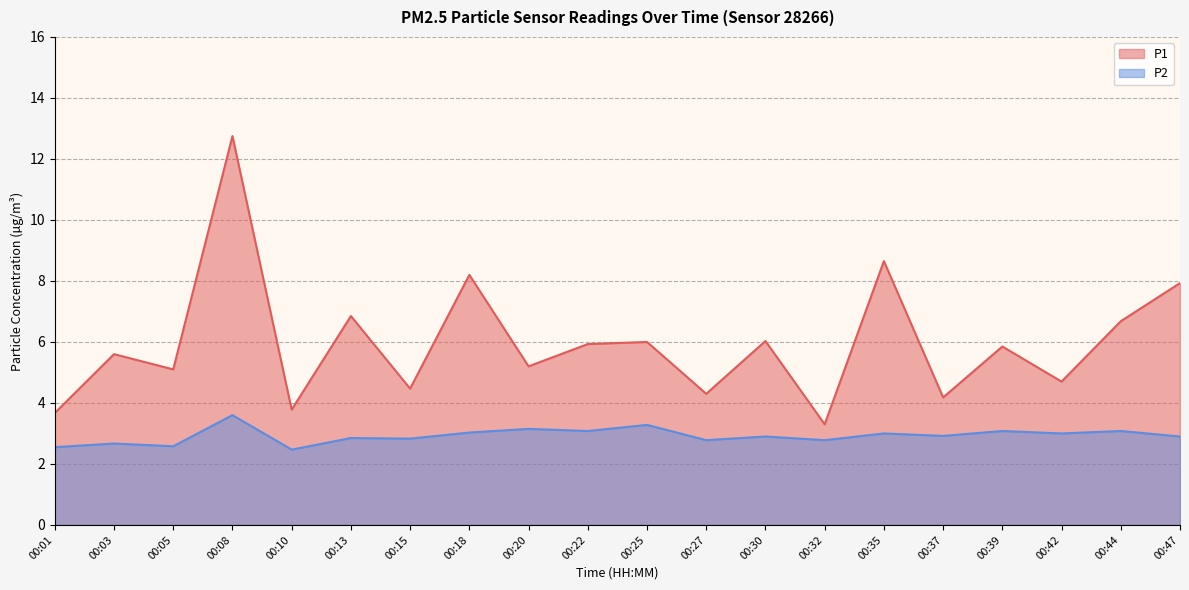

What is the difference between the maximum and second lowest values in the P2 series?

1.1